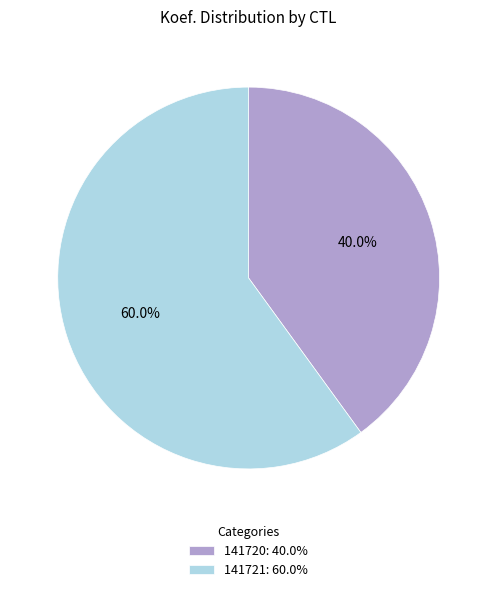

To the nearest percent, what is the combined percentage of 141720 and 141721?

100%